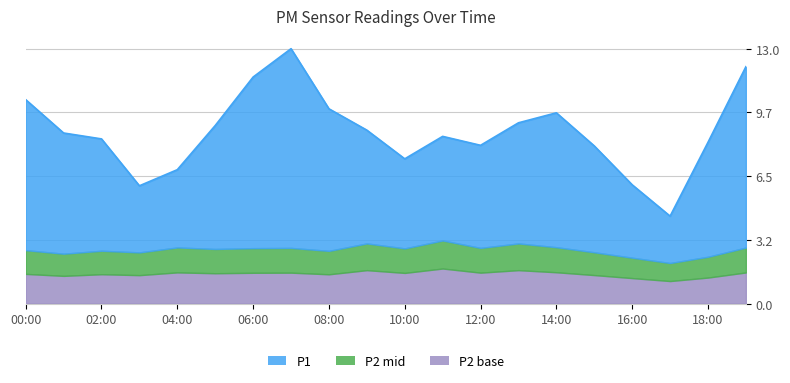

At how many categories does at least one series exceed 4?

17